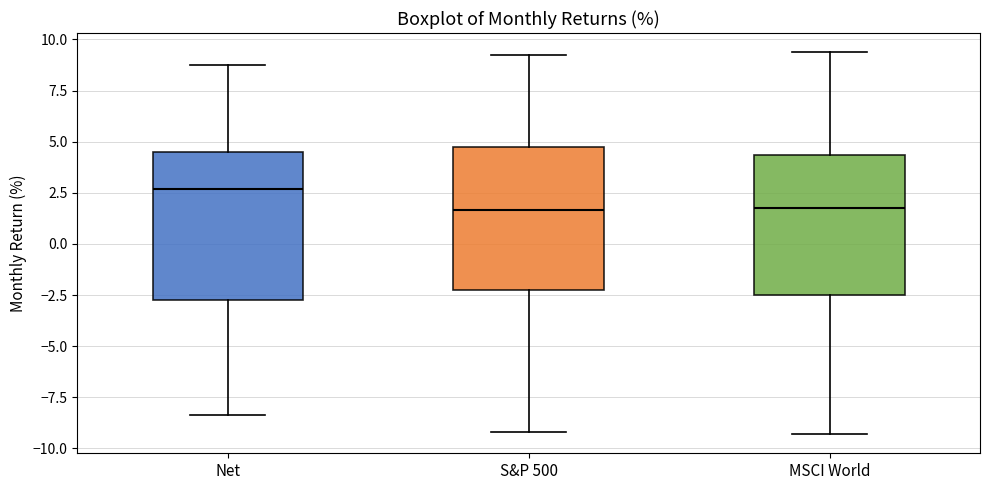

Reading left to right, read every box against the y-axis: the position of its median line, the range the box covers, and the ends of its whiskers. The values are not printed on the chart, so give them approximately, as read against the axis.

Net: median 2.5, box -2.5 to 4.5, whiskers -8.5 to 8.5
S&P 500: median 1.5, box -2.0 to 5.0, whiskers -9.0 to 9.0
MSCI World: median 2.0, box -2.5 to 4.5, whiskers -9.5 to 9.5